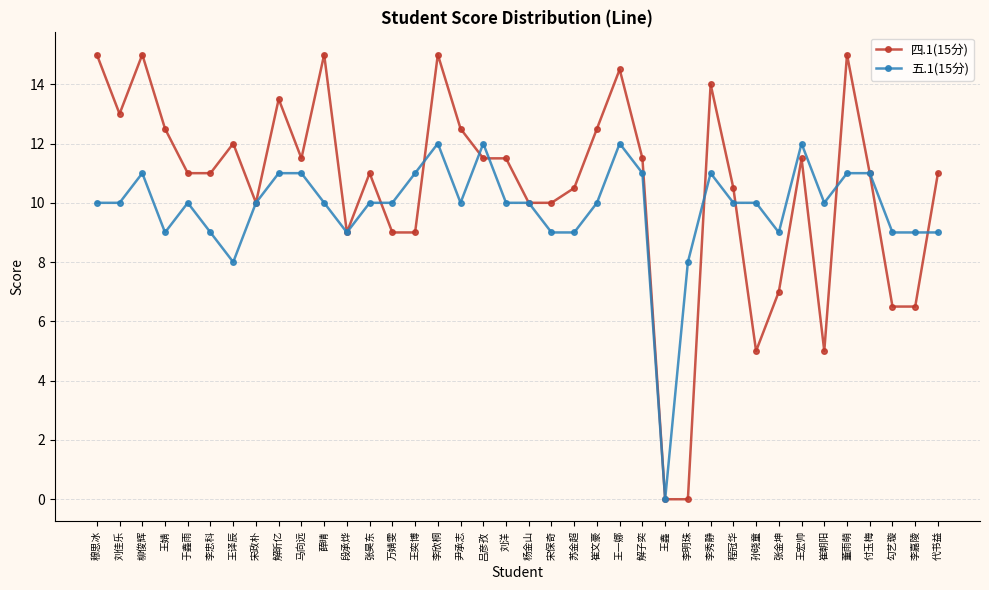

What is the difference between the highest and lowest values at 柳俊辉?

4.0